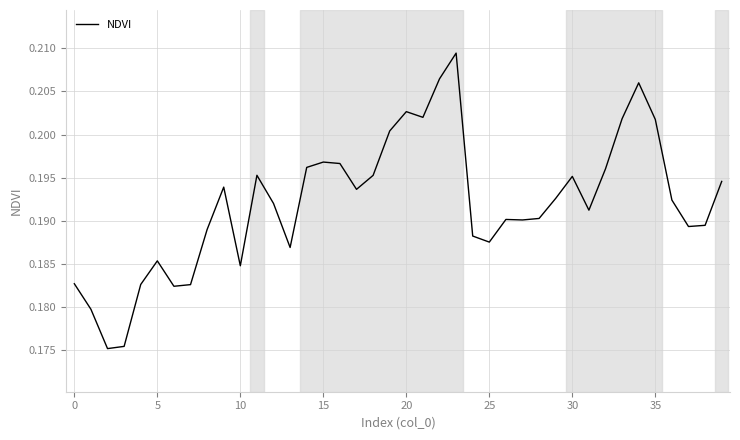

The chart shows a value of 0.1 at 25. True or false?

False